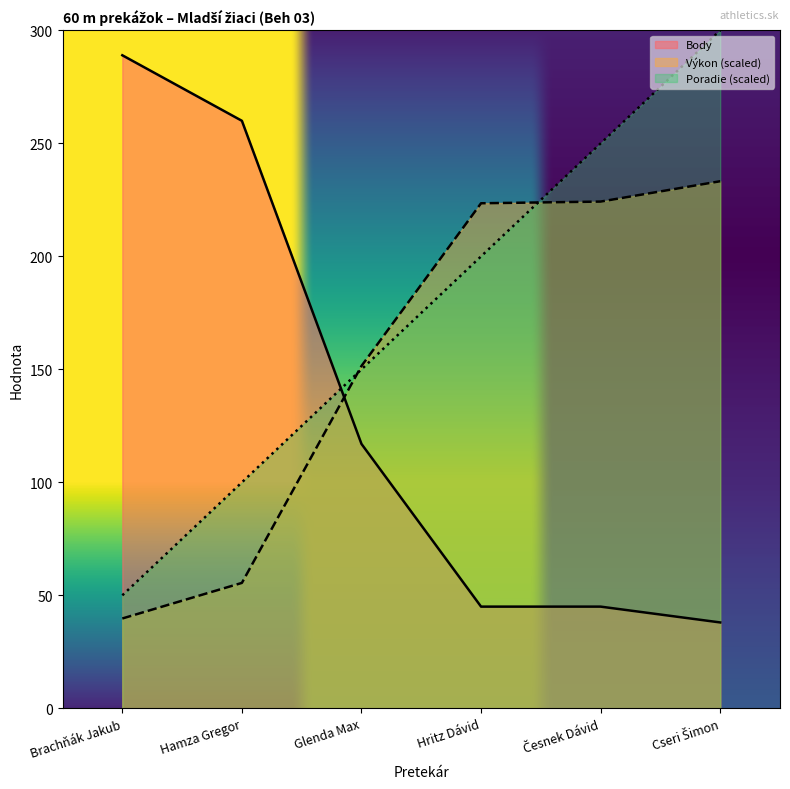

What is the total value across all series at Cseri Šimon?

571.2